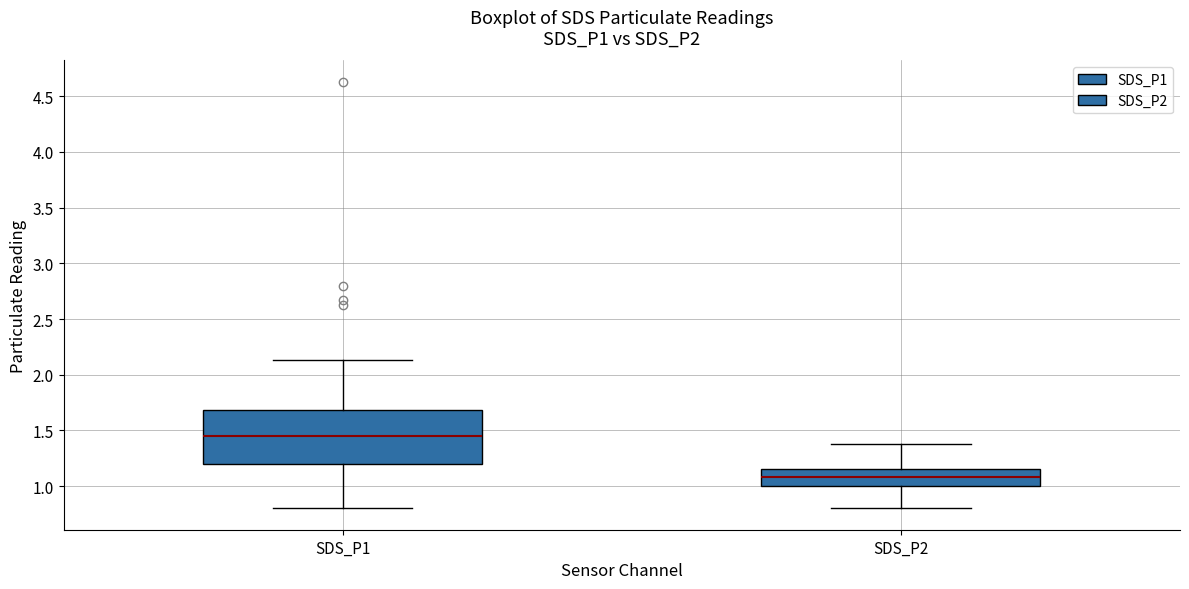

Which box is the tallest, from its lower edge to its upper edge?

SDS_P1